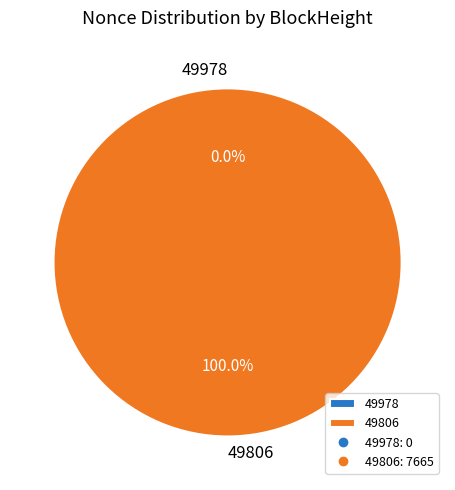

Which slice represents more than half of the pie?

49806